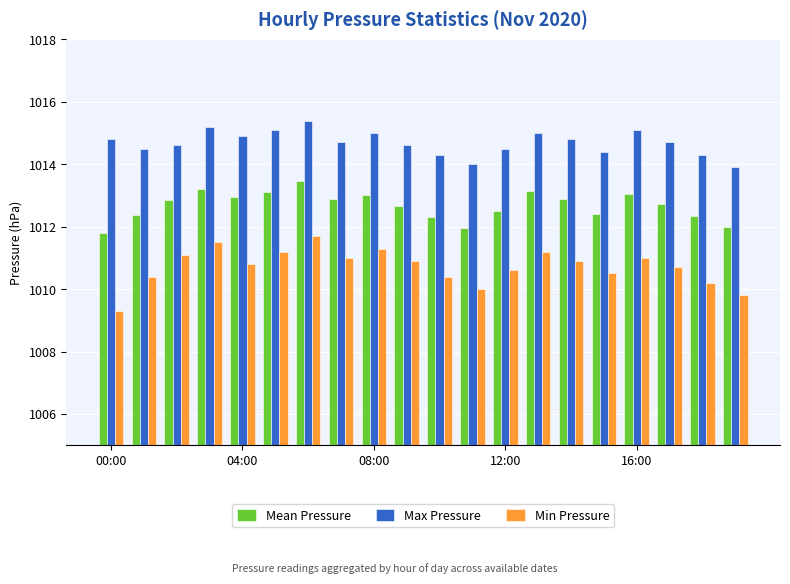

How many bars are there in total?

60